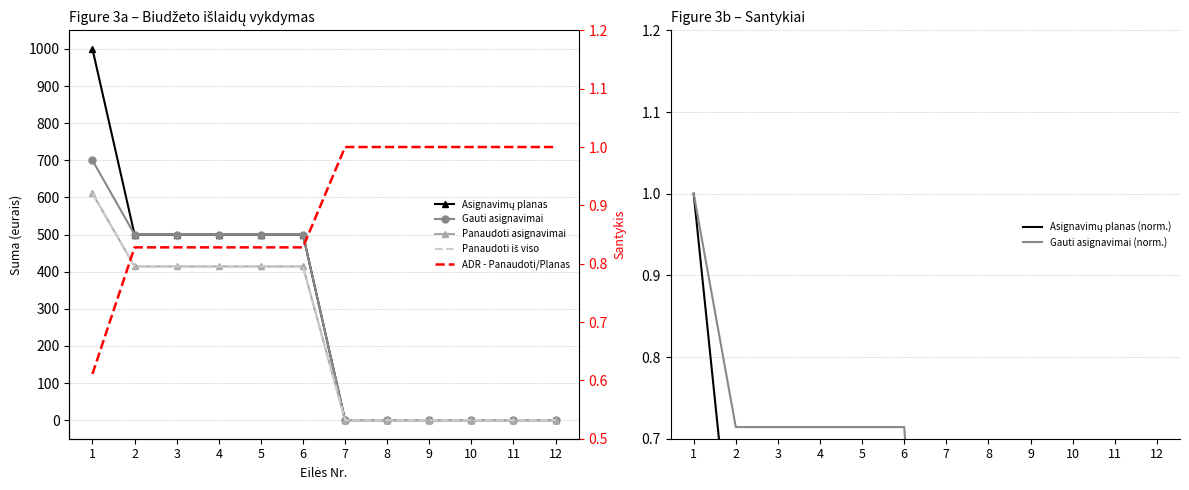

Which has a higher value, 1 or 9?

1